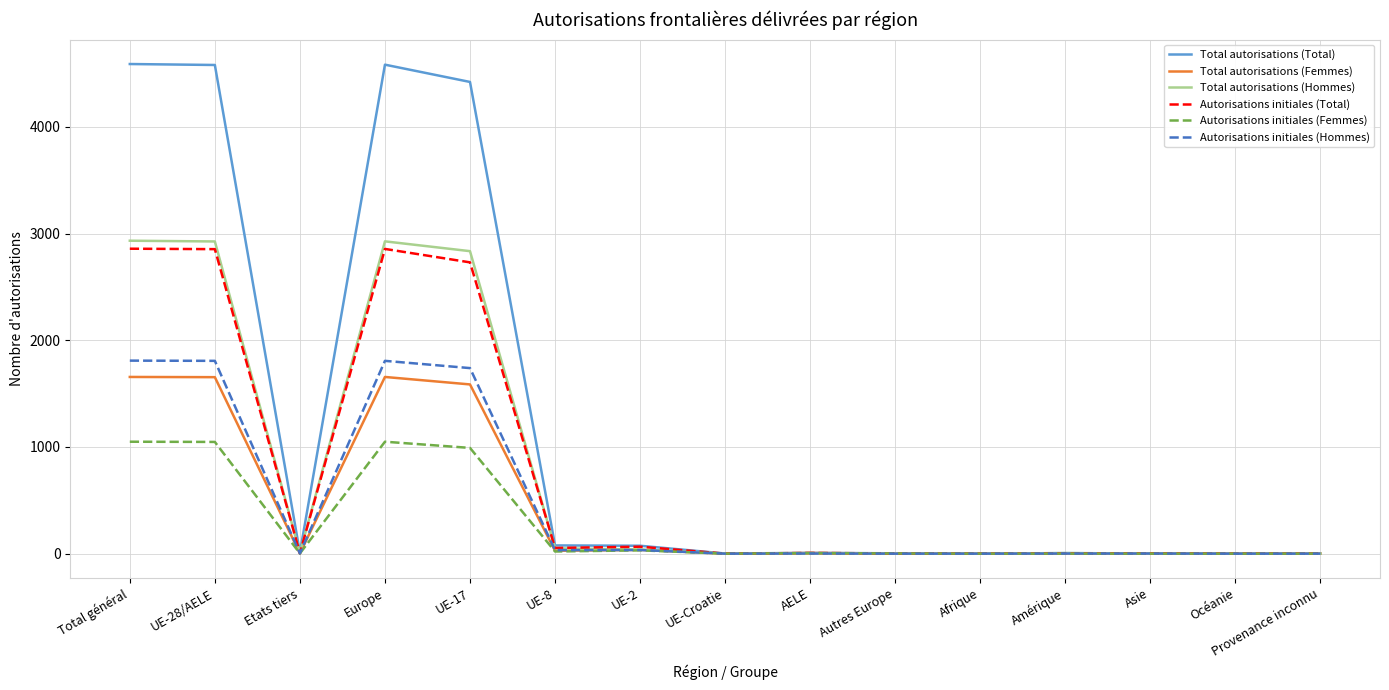

Where is Autorisations initiales (Total) nearest to the value 1429?

UE-17